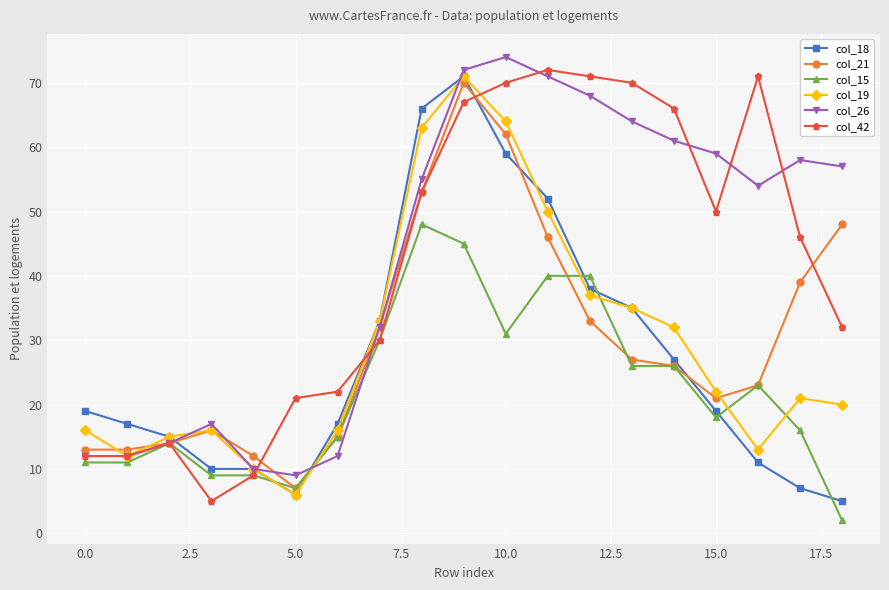

How many categories are shown in the chart?

19